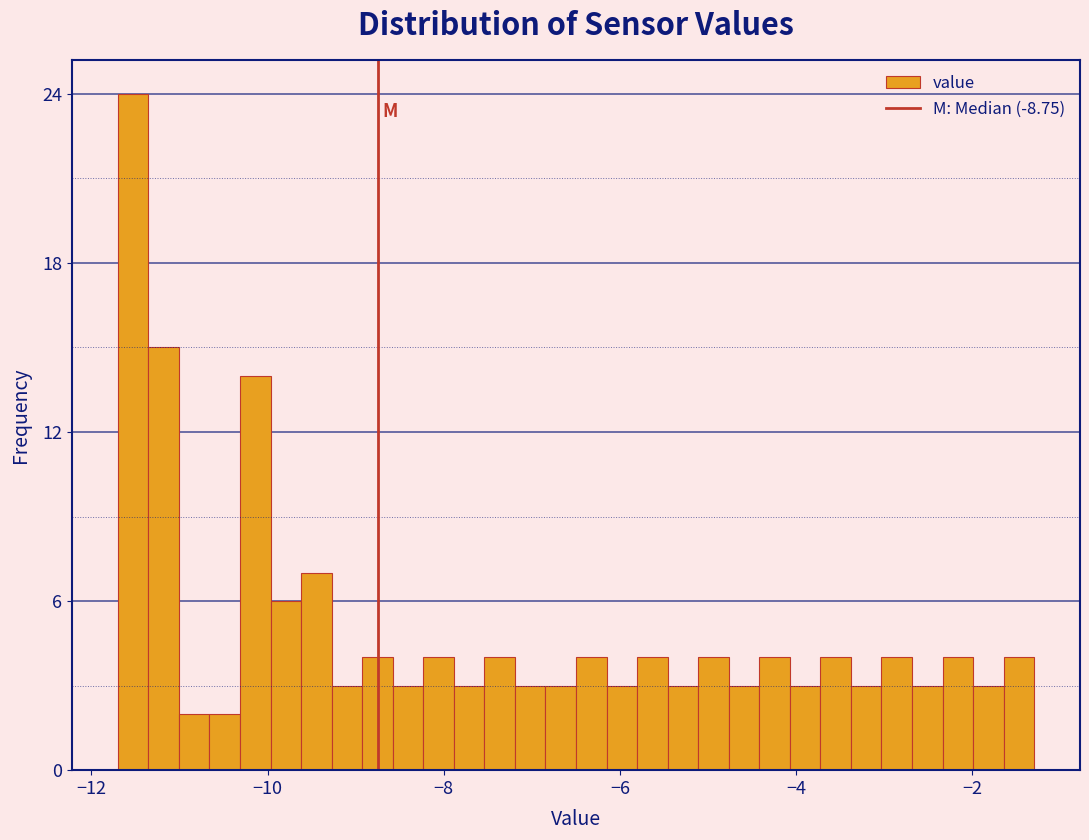

Around what value on the x-axis is the tallest bar? Give the approximate position of its centre, as read against the axis.

-11.6